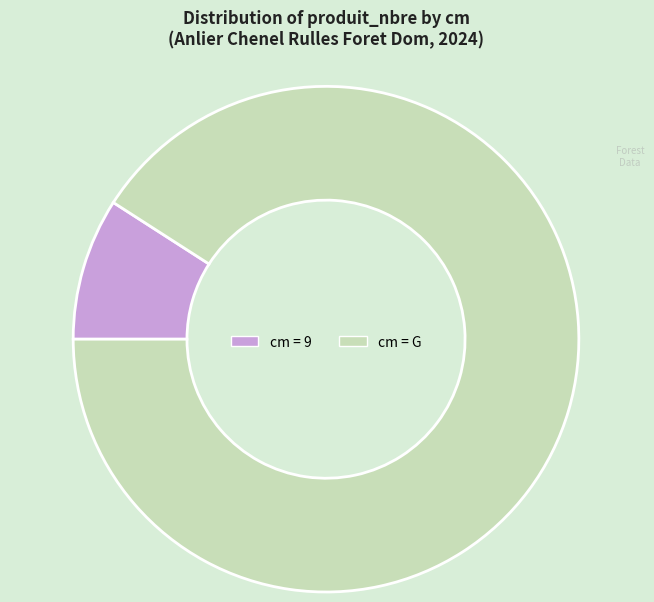

Is there a majority slice in this chart?

Yes